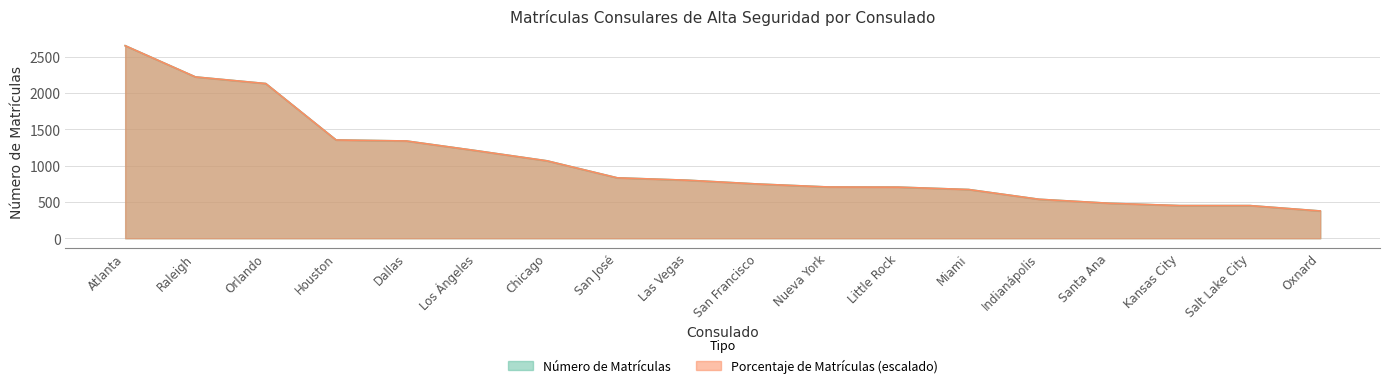

Which has a higher value, San José or San Francisco?

San José